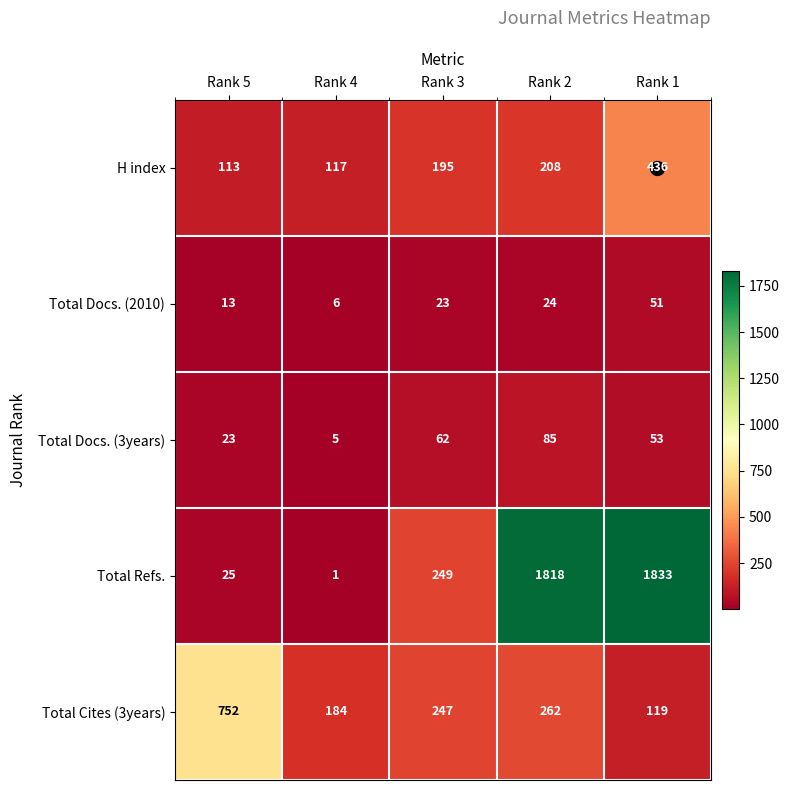

What is the spread (max minus min) of values at Rank 1?

1782